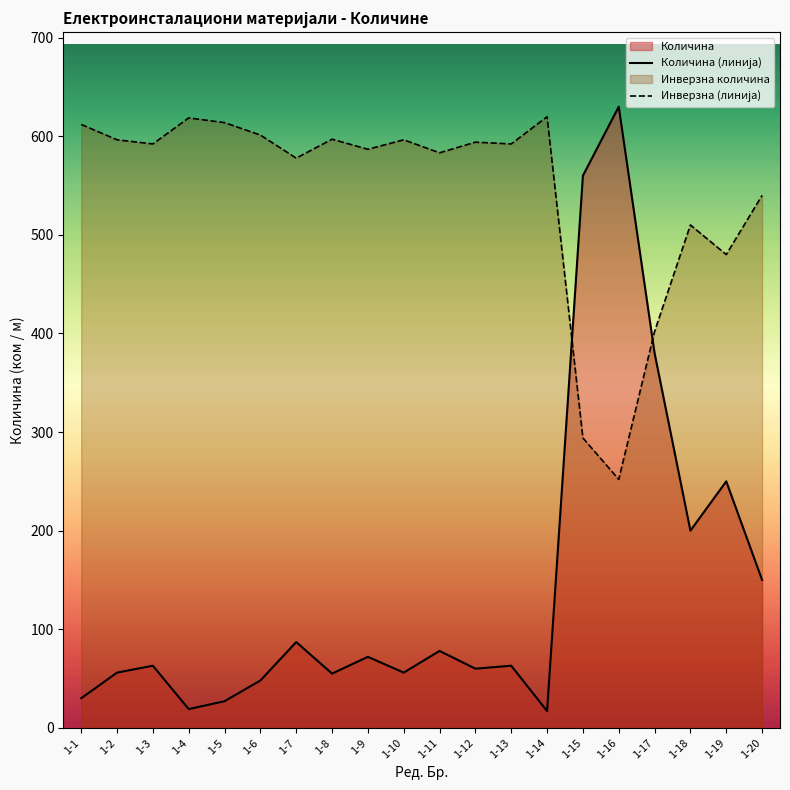

At which category is the sum across all series the highest?

1-16